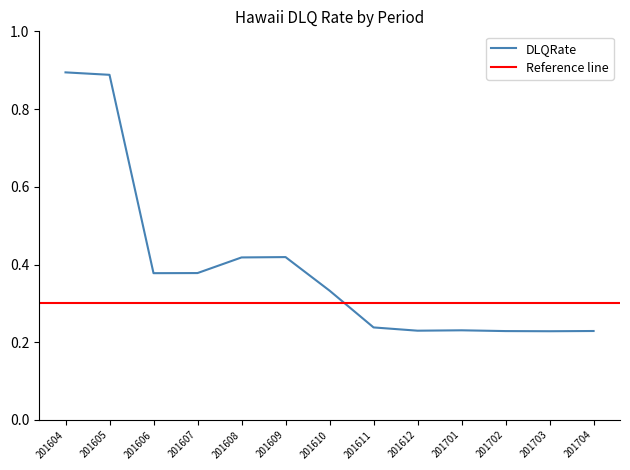

Reading right to left, what are all the values shown in this chart?

0.2	0.2	0.2	0.2	0.2	0.2	0.3	0.4	0.4	0.4	0.4	0.9	0.9